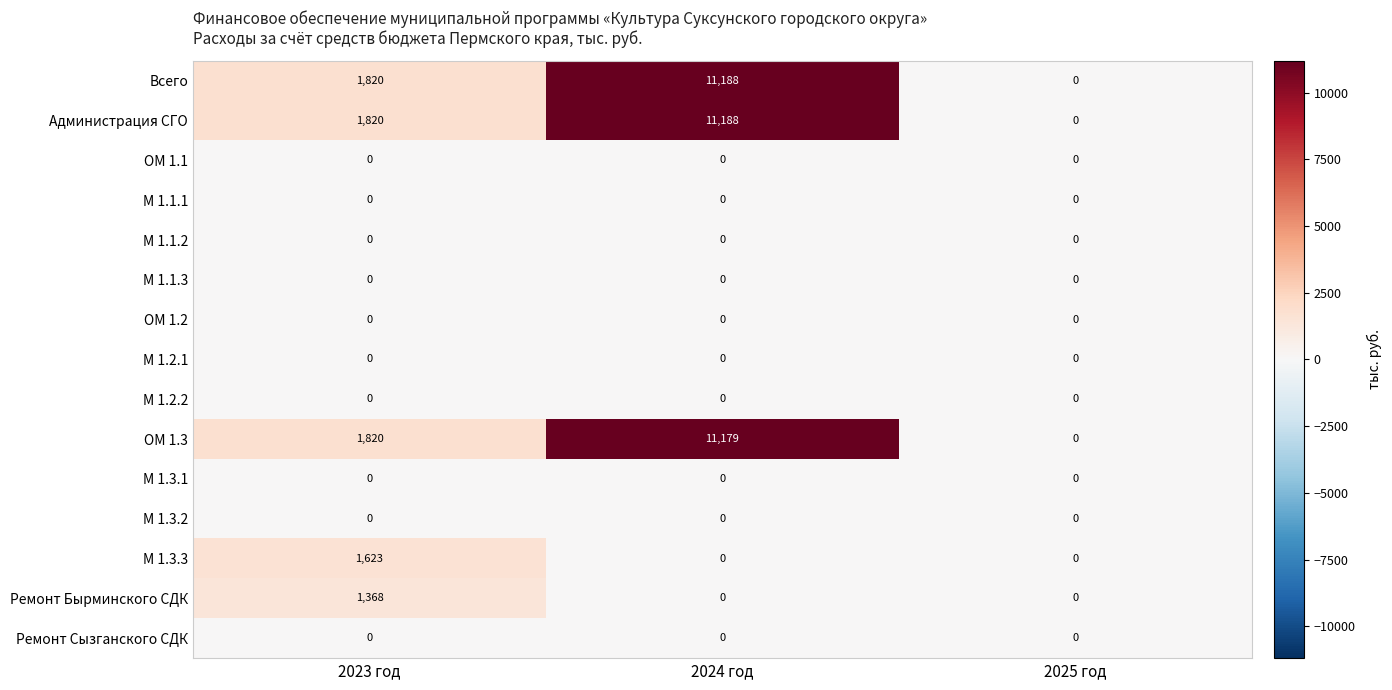

At how many categories does at least one series exceed 7184?

1